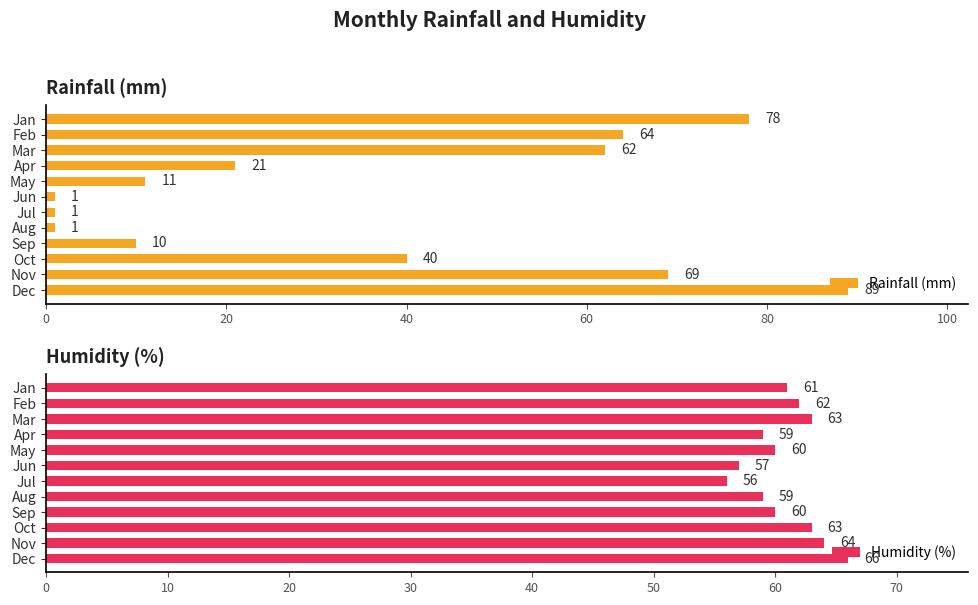

How many data points does each series have?

12